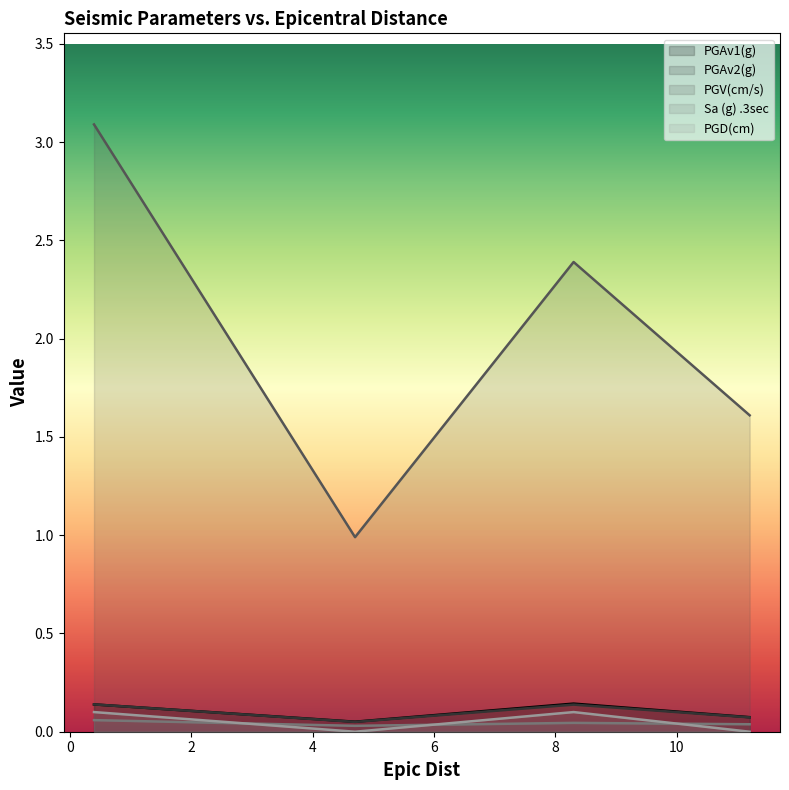

What is the greatest value displayed?

3.1